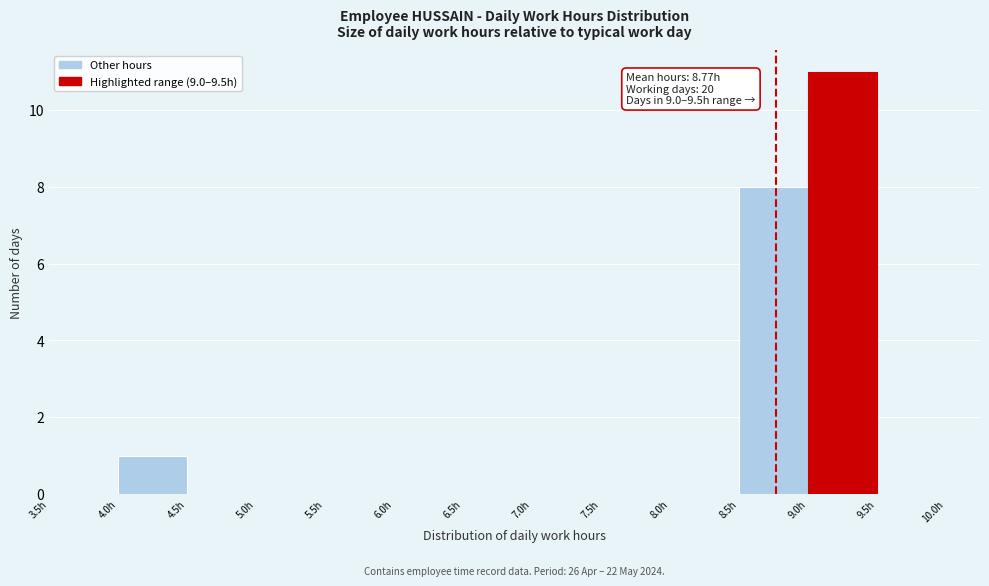

Over which range of the x-axis is the bar tallest?

9.0 to 9.5